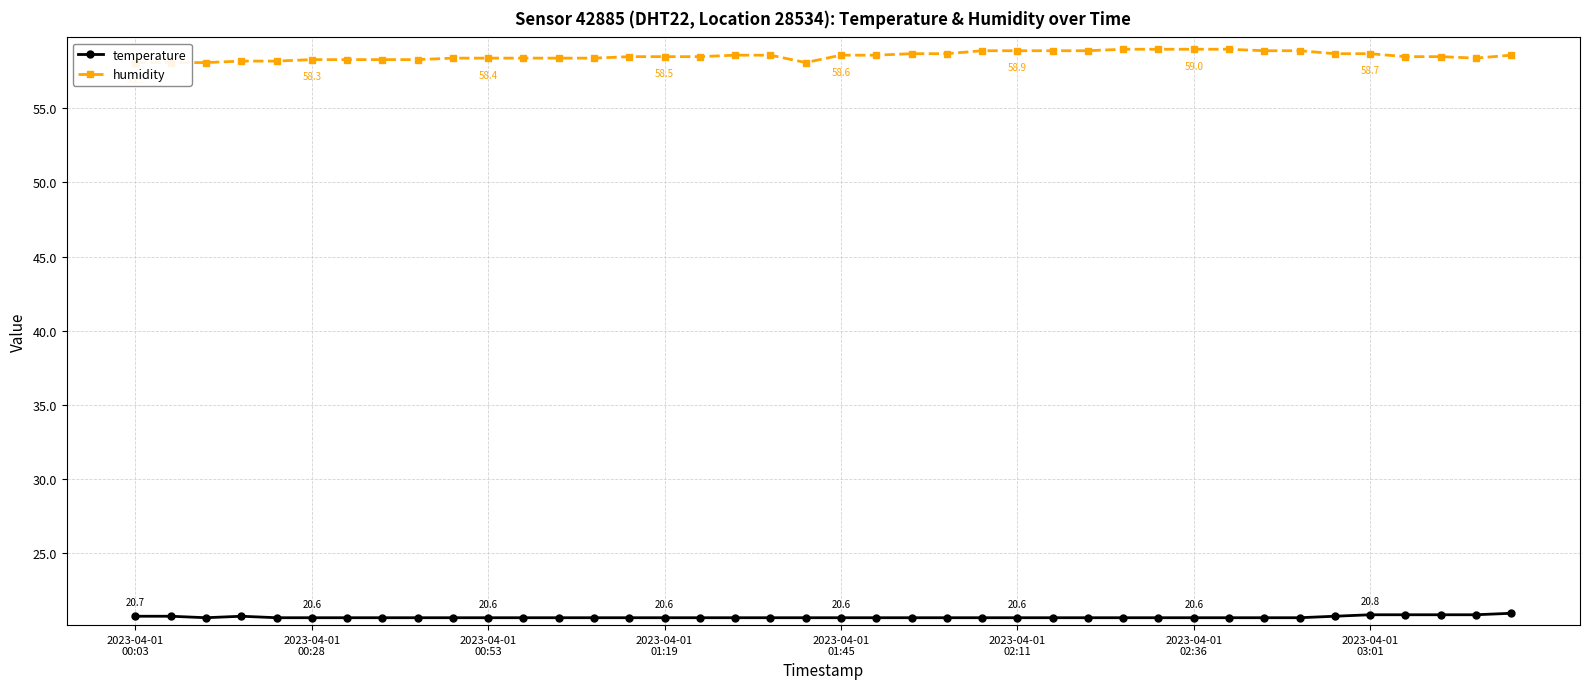

True or false: humidity and temperature intersect in this chart.

False